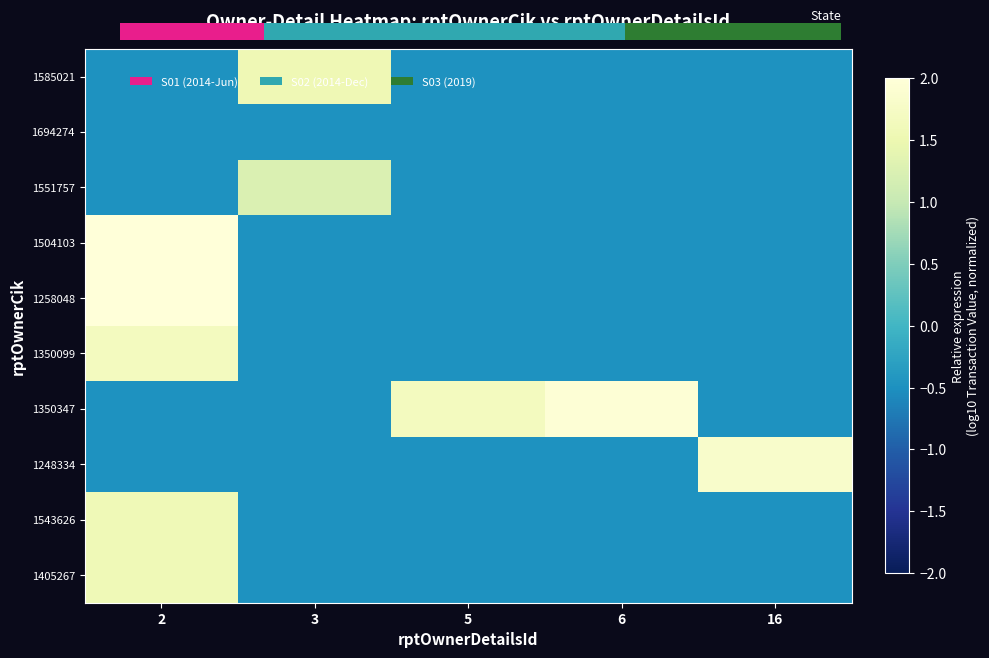

Which series changed the most between 2 and 3?

1258048